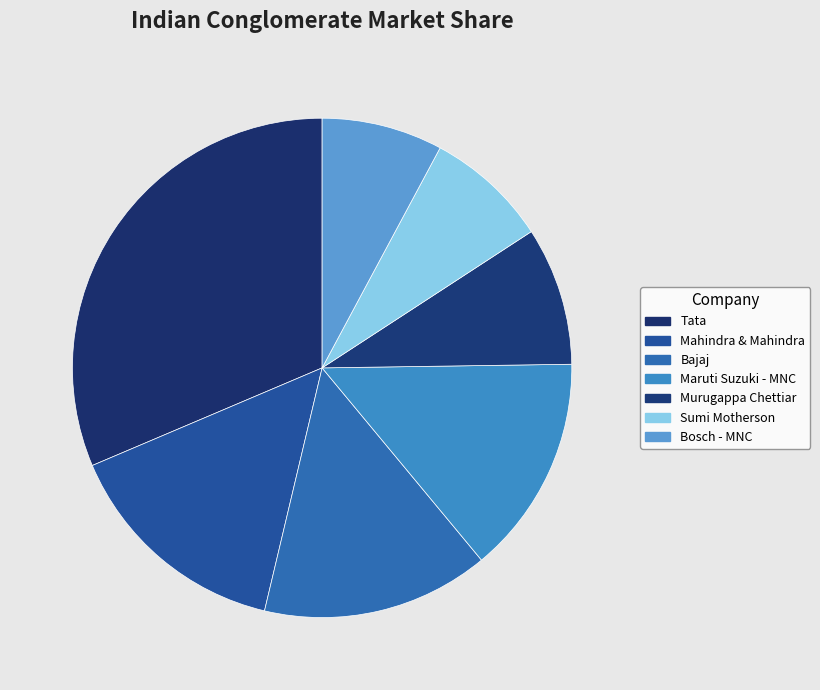

Is the sum of Tata and Maruti Suzuki - MNC greater than half?

No